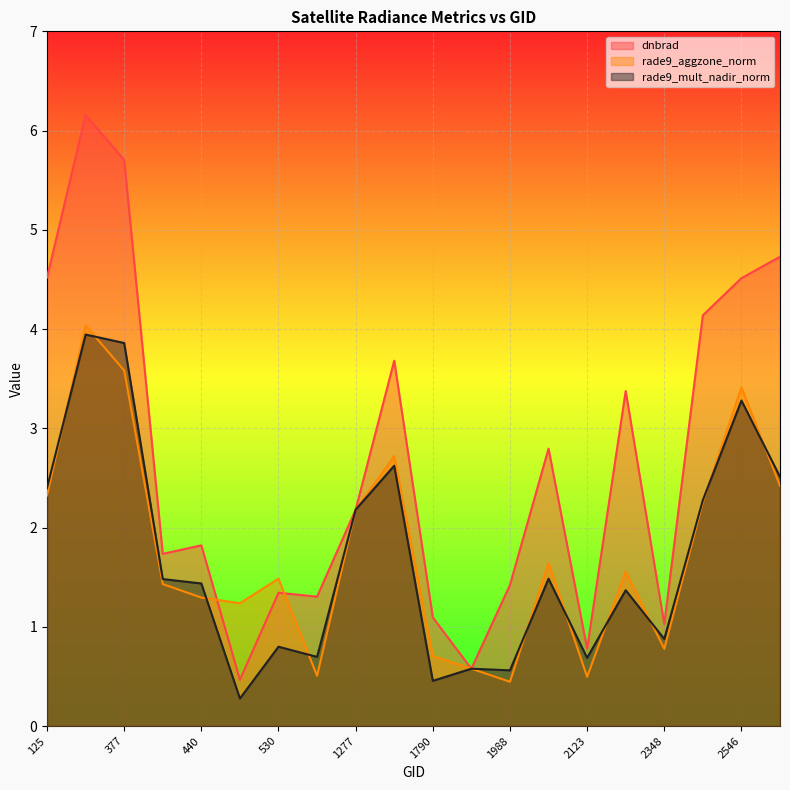

Reading left to right, what are all the values shown in this chart?

dnbrad: 4.5	6.2	5.7	1.7	1.8	0.5	1.3	1.3	2.2	3.7	1.1	0.6	1.4	2.8	0.8	3.4	1.0	4.1	4.5	4.7
rade9_aggzone_norm: 2.3	4.0	3.6	1.4	1.3	1.2	1.5	0.5	2.2	2.7	0.7	0.6	0.4	1.6	0.5	1.6	0.8	2.3	3.4	2.4
rade9_mult_nadir_norm: 2.4	3.9	3.9	1.5	1.4	0.3	0.8	0.7	2.2	2.6	0.5	0.6	0.6	1.5	0.7	1.4	0.9	2.3	3.3	2.5